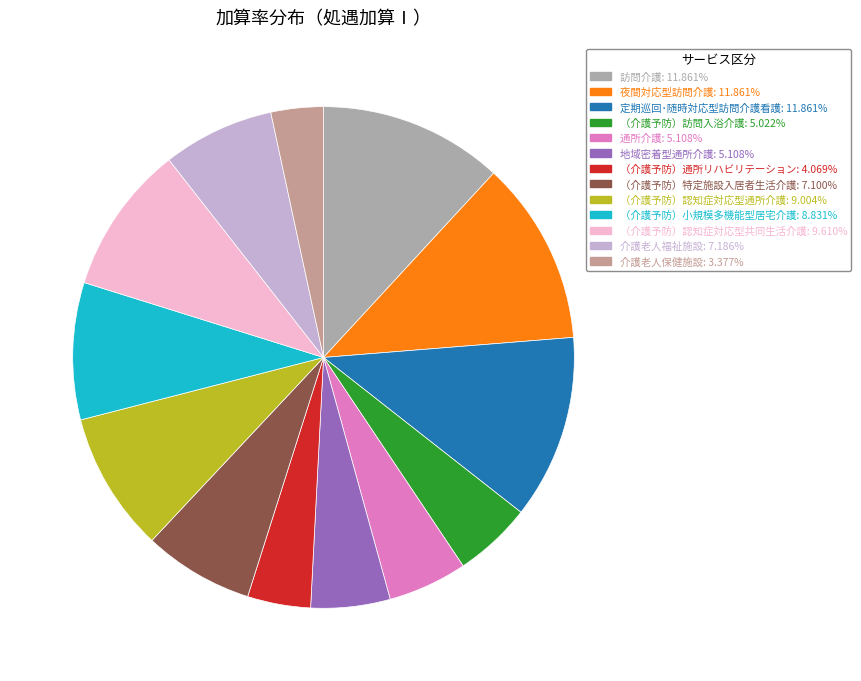

Between （介護予防）訪問入浴介護 and 介護老人保健施設, which is larger?

（介護予防）訪問入浴介護